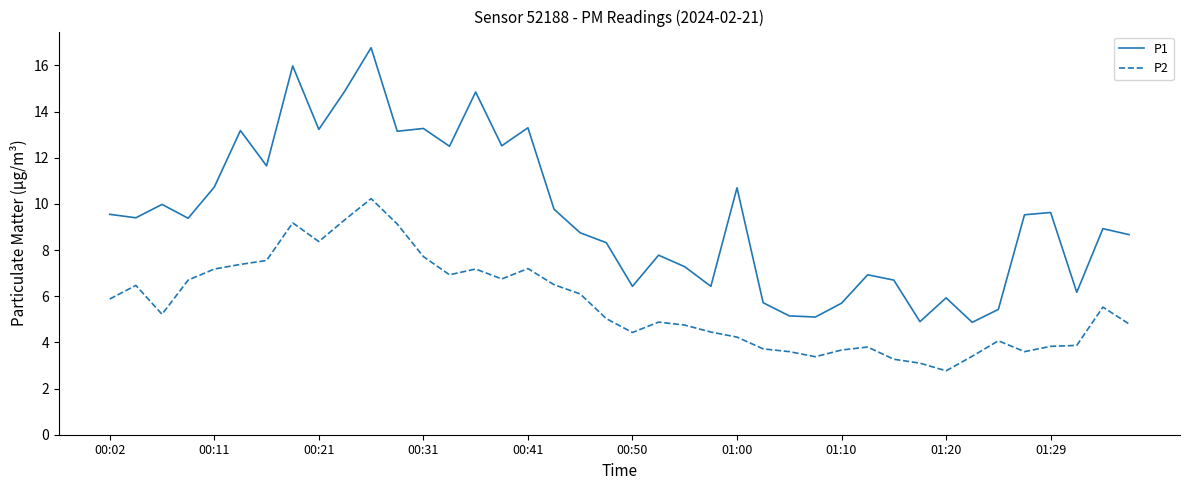

What is the average value of the P1 series?

9.5